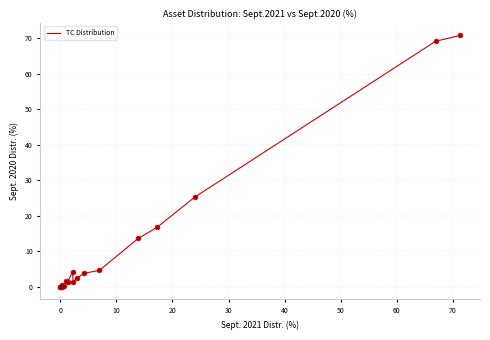

What is the difference between the maximum and minimum values?

70.8